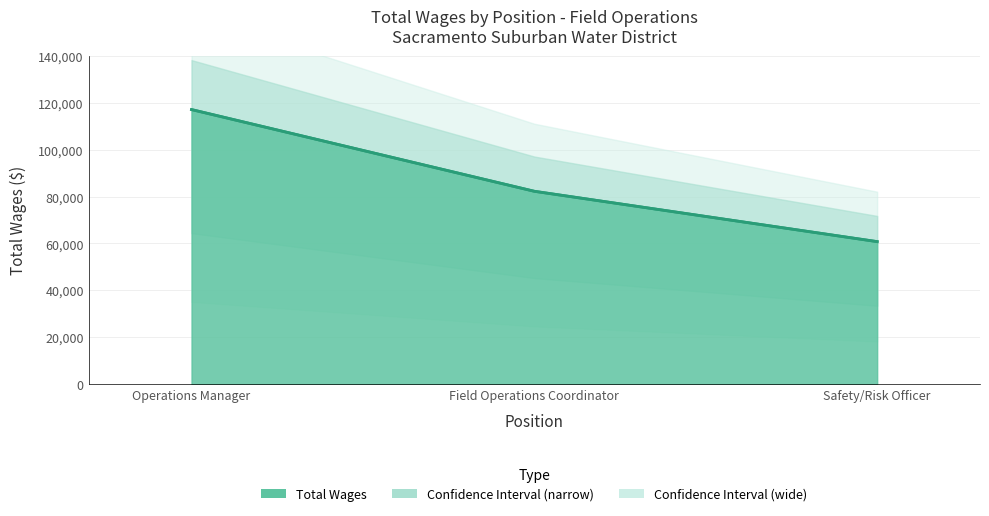

What is the minimum value shown in the chart?

60776